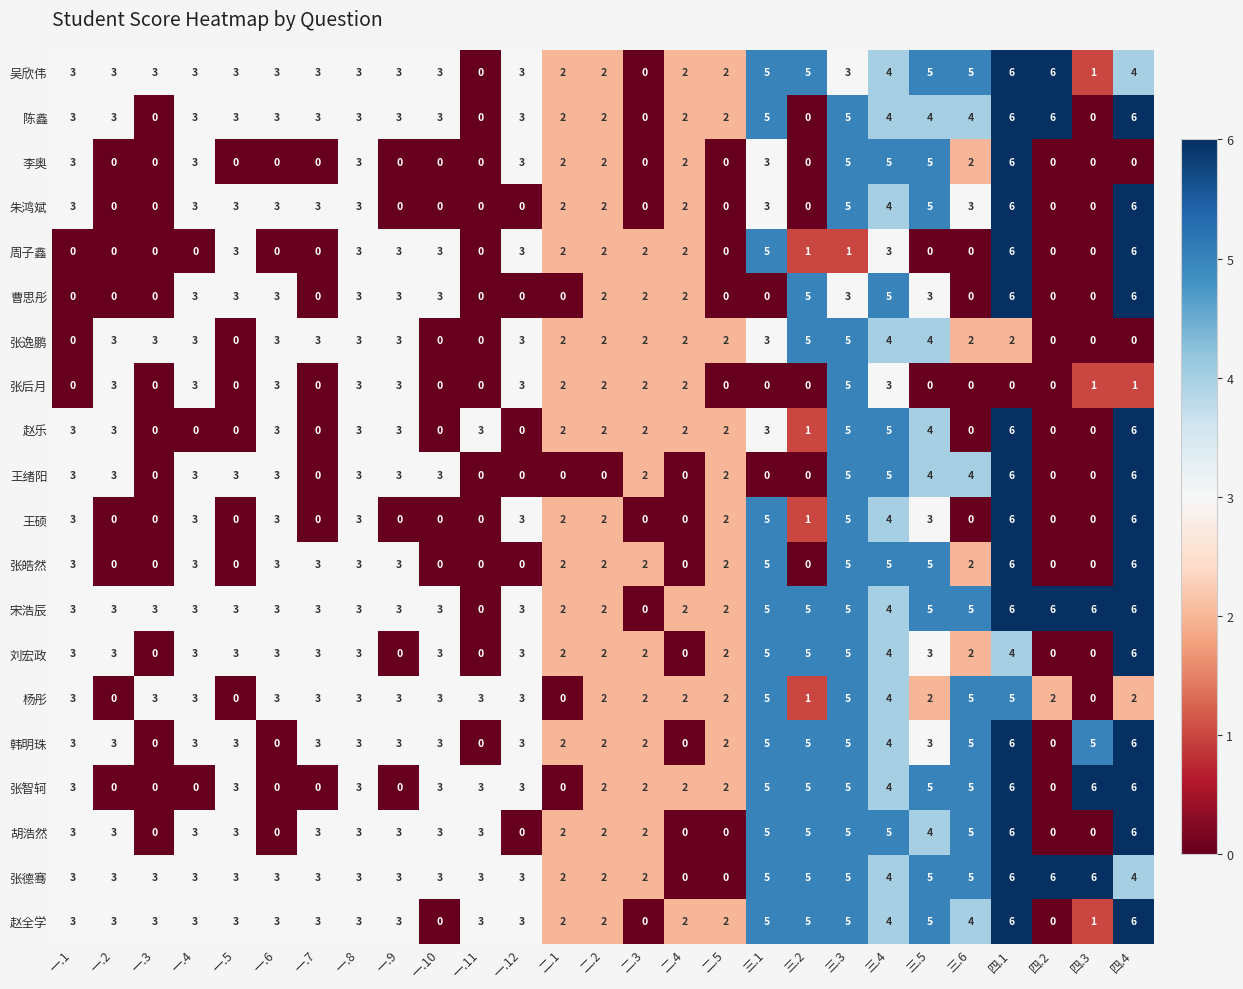

How many data points does each series have?

27